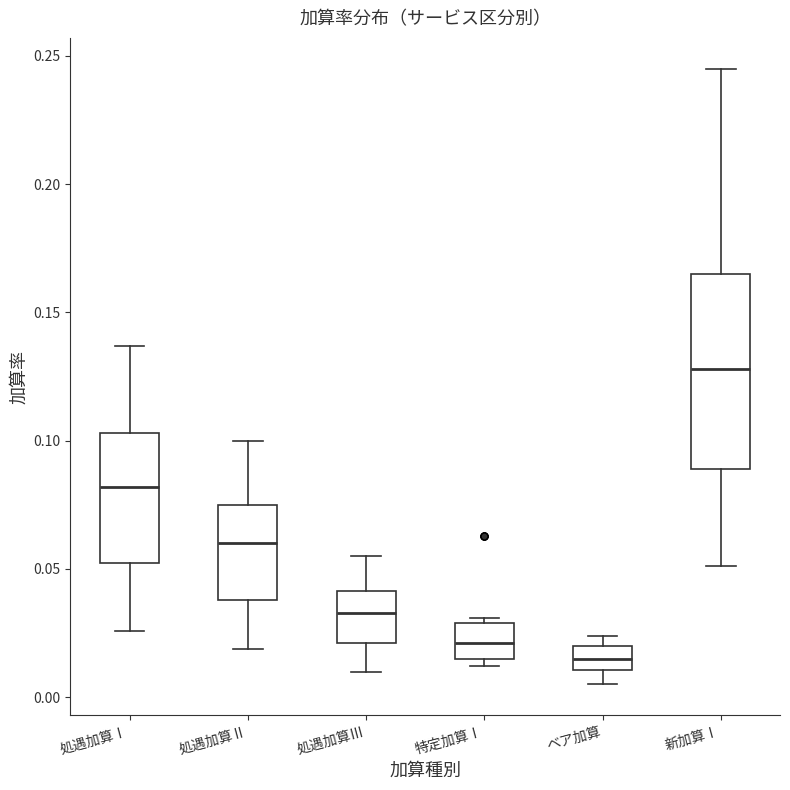

Which box has the lowest median line?

ベア加算